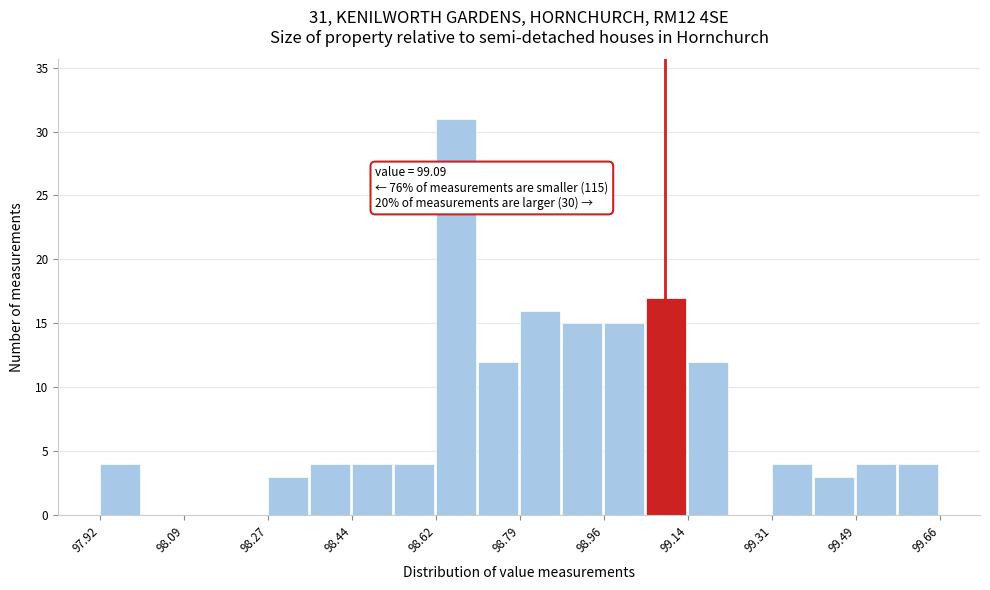

Over which range of the x-axis is the bar tallest?

98.62 to 98.70